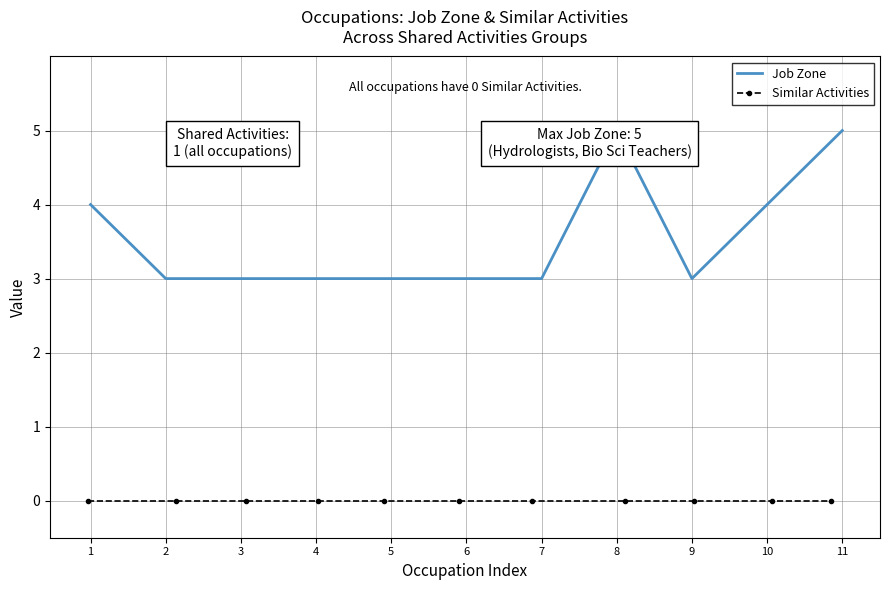

What is the value of the Job Zone point at the 4th from the left?

3